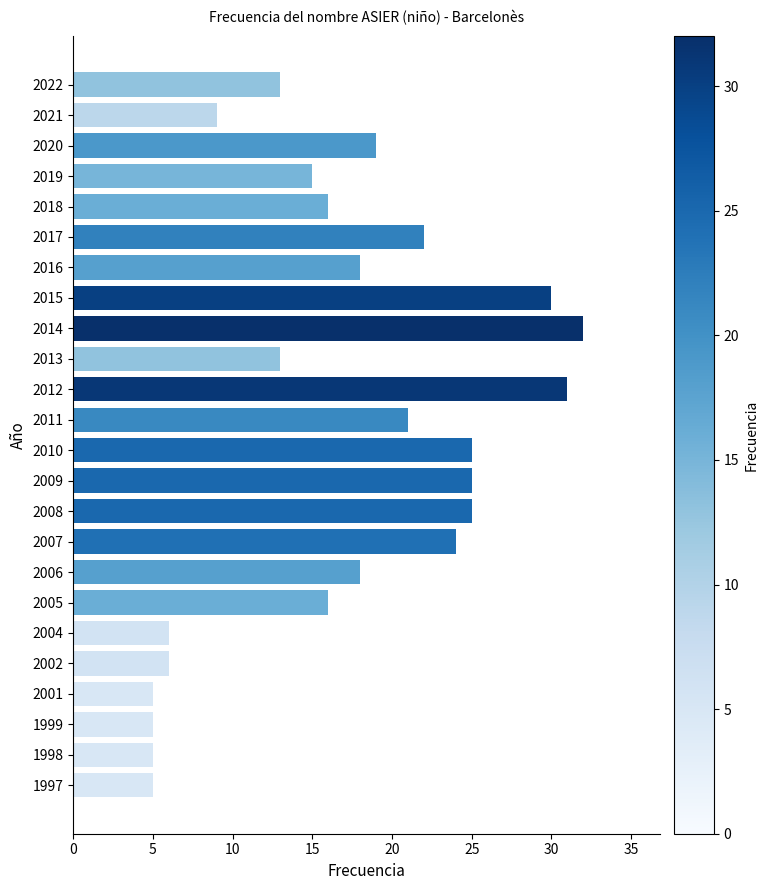

What is the value of the 10th bar from the top?

13